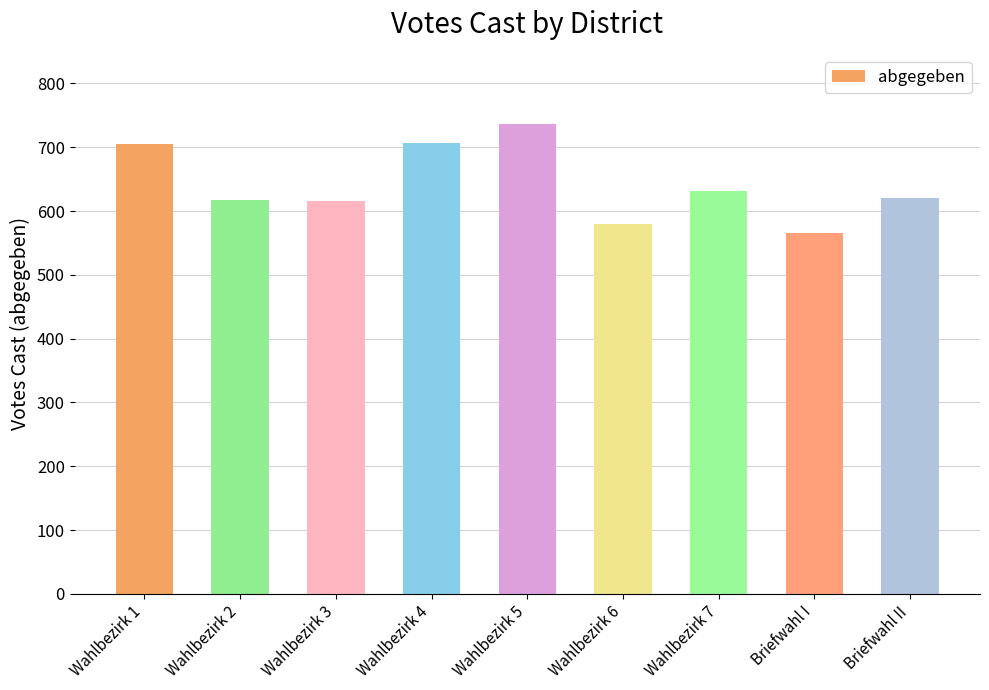

What is the greatest value displayed?

736